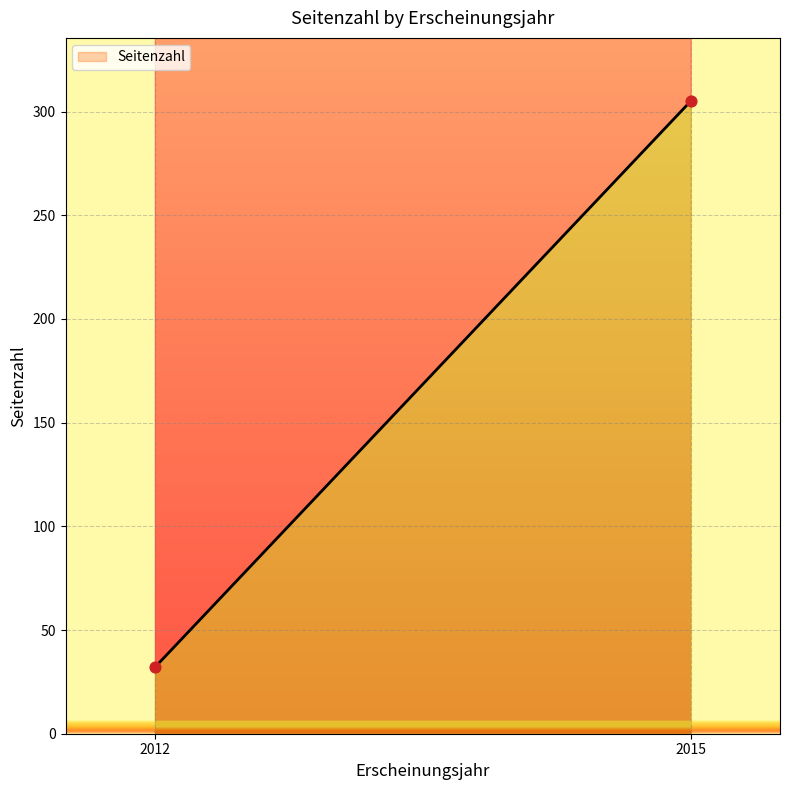

Approximately how many times larger is the value at 2012 compared to 2012?

1.0